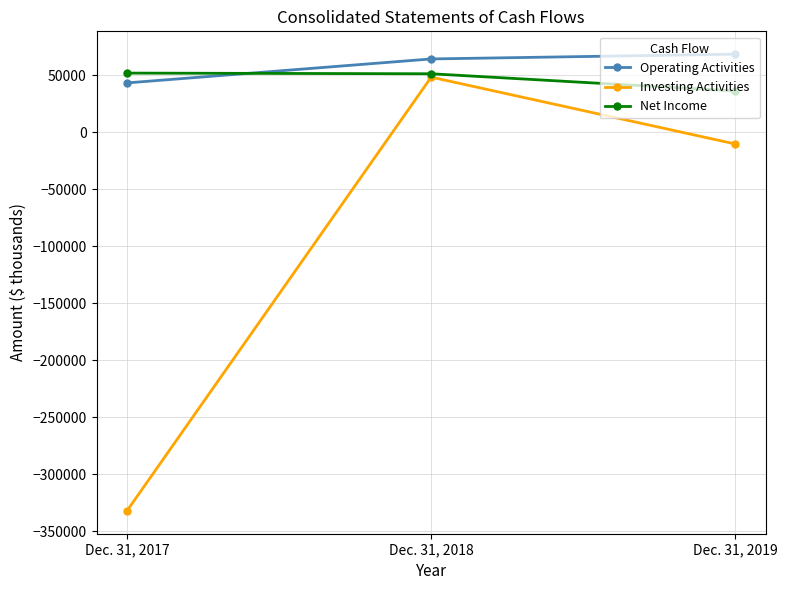

Which label corresponds to the largest value in the chart?

Dec. 31, 2019